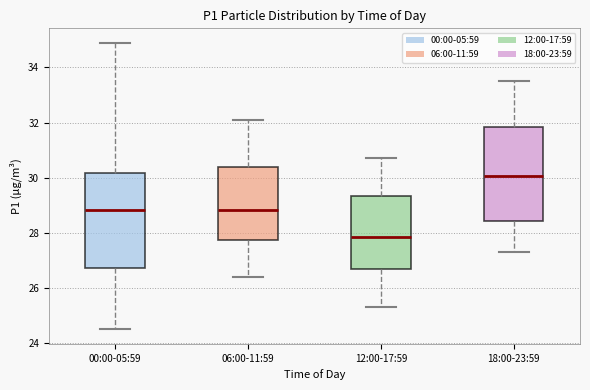

Reading left to right, read every box against the y-axis: the position of its median line, the range the box covers, and the ends of its whiskers. The values are not printed on the chart, so give them approximately, as read against the axis.

00:00-05:59: median 28.8, box 26.8 to 30.2, whiskers 24.6 to 35.0
06:00-11:59: median 28.8, box 27.8 to 30.4, whiskers 26.4 to 32.2
12:00-17:59: median 27.8, box 26.6 to 29.4, whiskers 25.4 to 30.8
18:00-23:59: median 30.0, box 28.4 to 31.8, whiskers 27.4 to 33.6